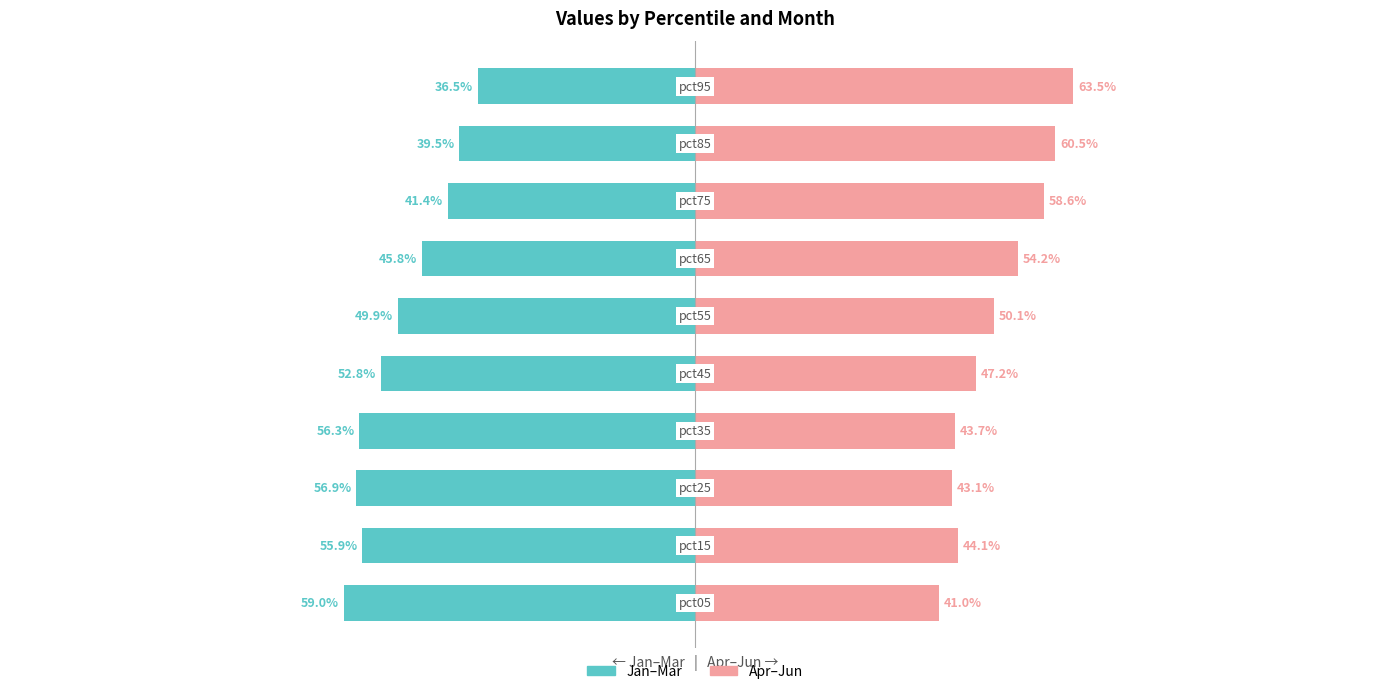

How many bars are there in total?

20